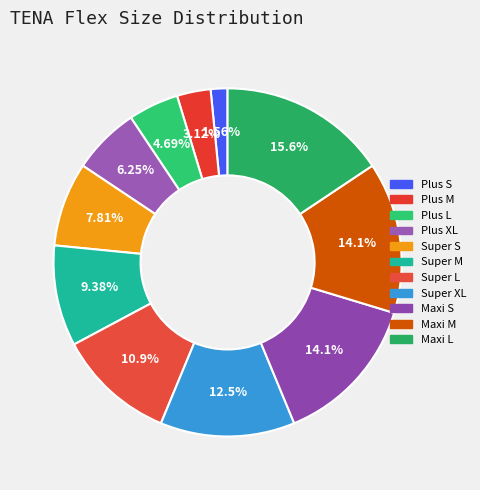

True or false: Plus L accounts for 5% of the total.

True